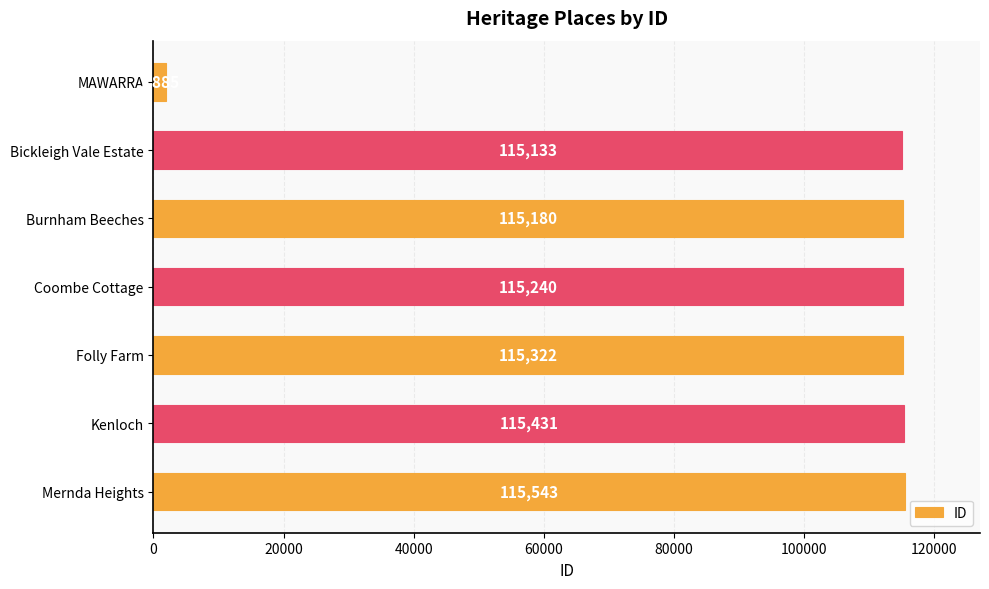

Is it true that the value at Mernda Heights is 115543?

True